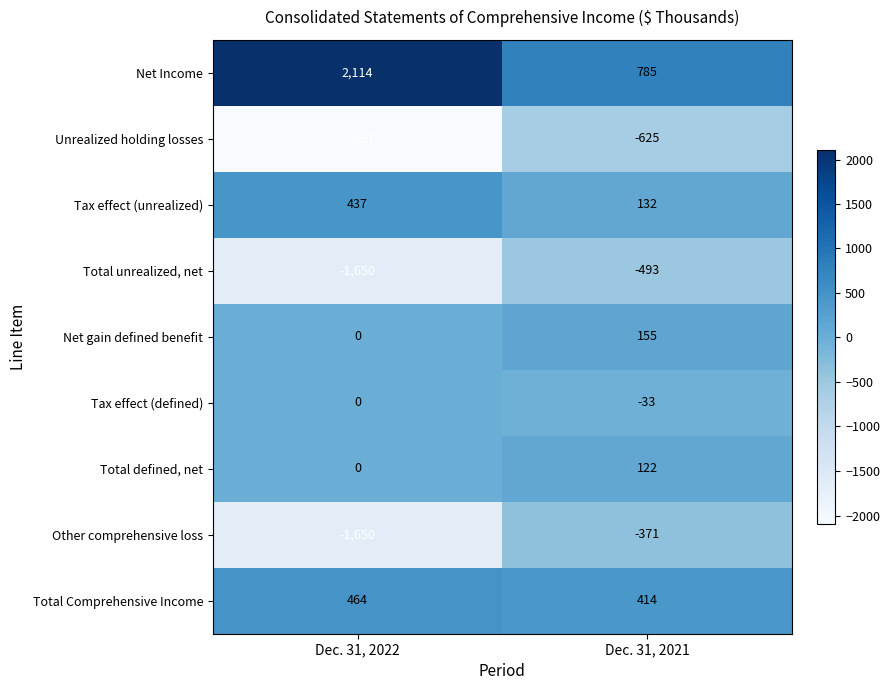

What value does the Tax effect (defined) series have at Dec. 31, 2021?

-33